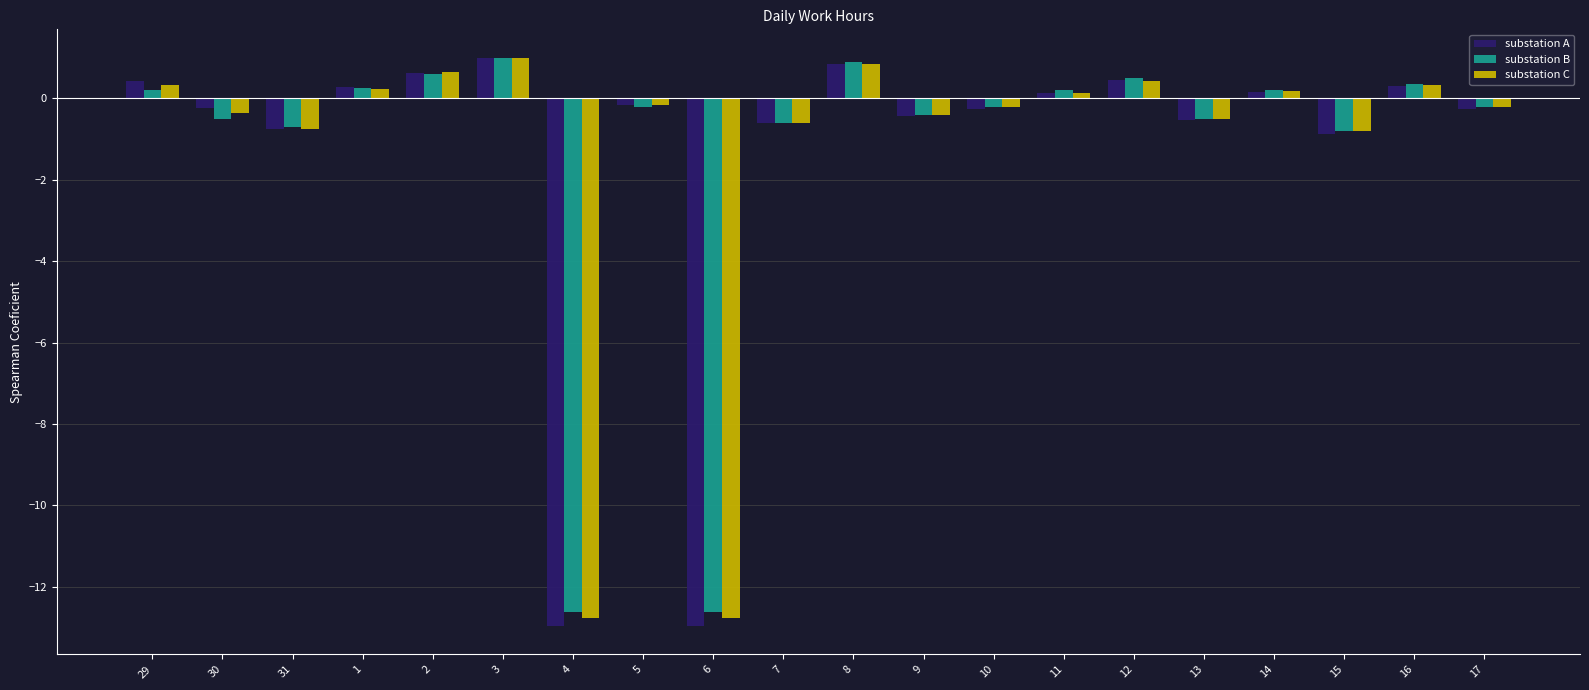

Which series changed the most between 30 and 1?

substation B